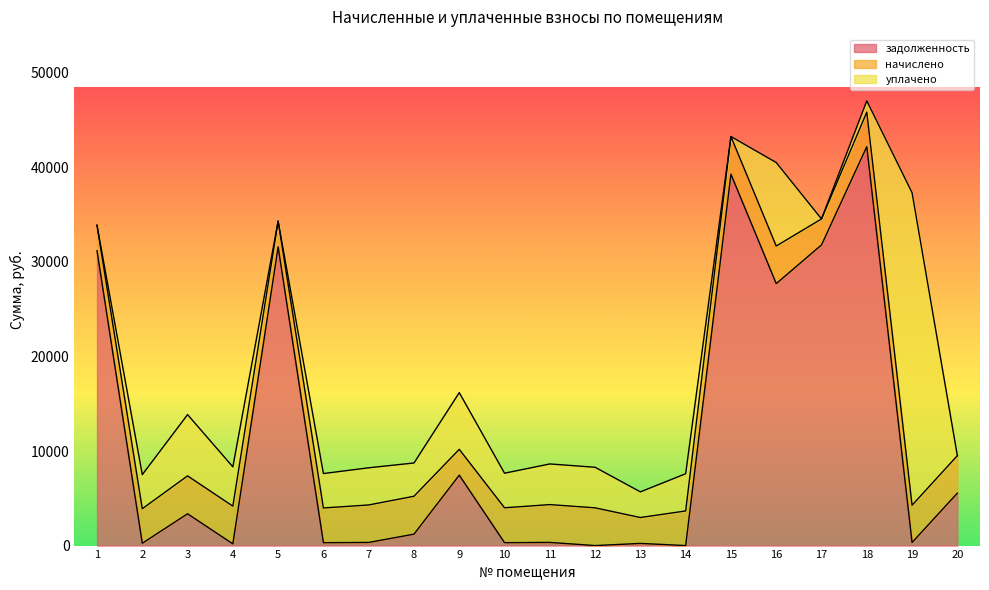

How many data points in задолженность are less than 1207?

10